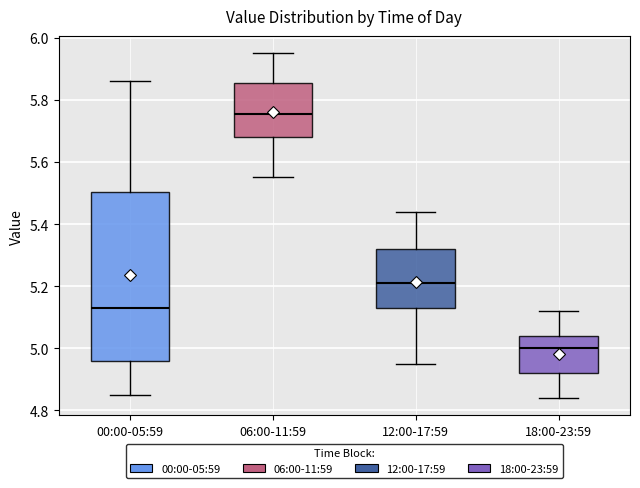

Which box is the tallest, from its lower edge to its upper edge?

00:00-05:59